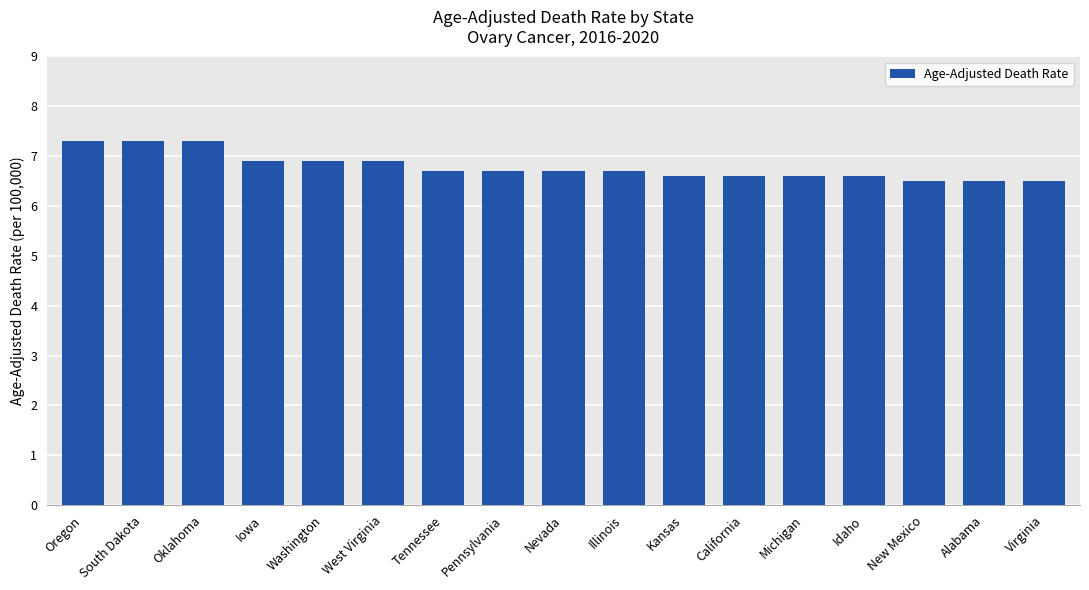

The chart shows a value of 6.7 at Nevada. True or false?

True